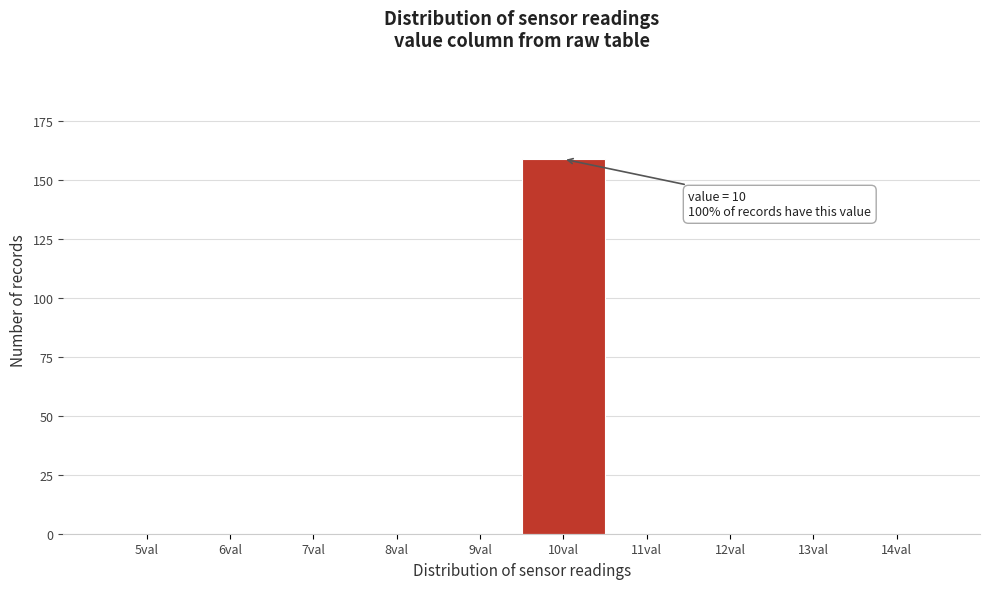

Reading left to right, what are all the values shown in this chart?

5val=0	6val=0	7val=0	8val=0	9val=0	10val=159	11val=0	12val=0	13val=0	14val=0